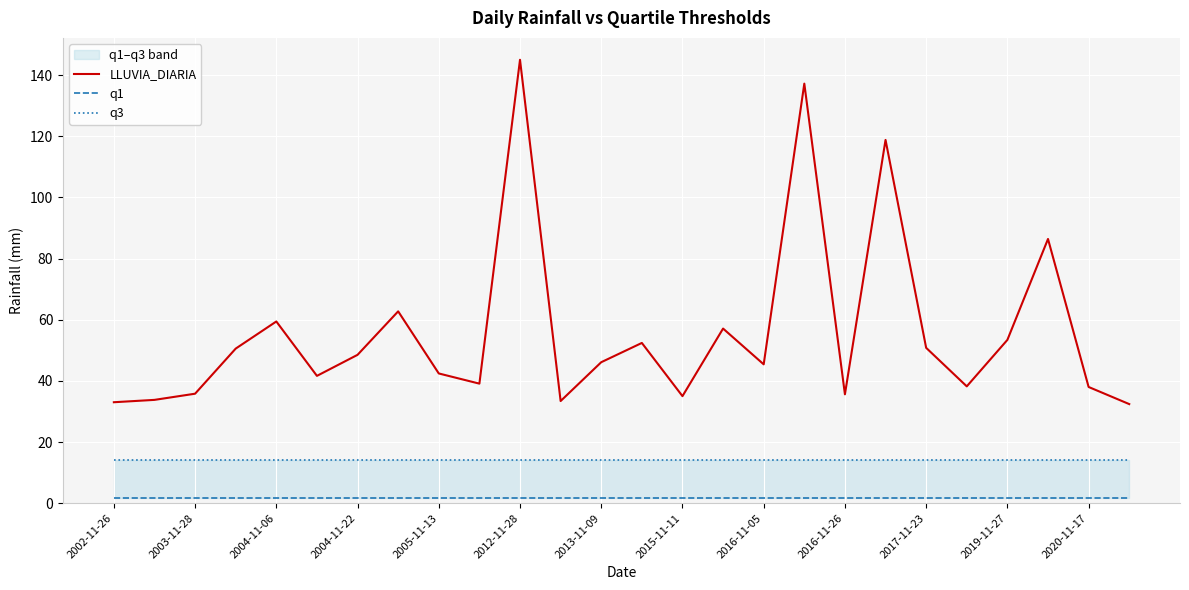

What are all the series names shown in the legend?

LLUVIA_DIARIA, q1, q3